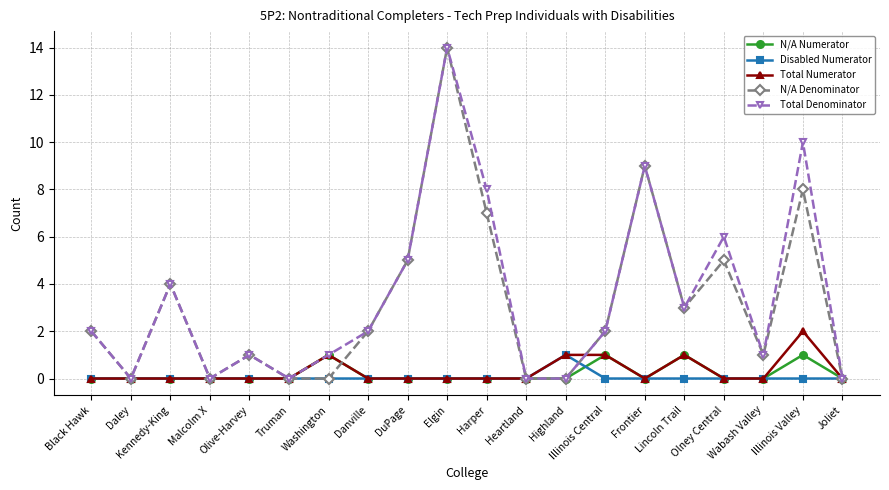

True or false: N/A Numerator has more than 2 interior local peaks.

True